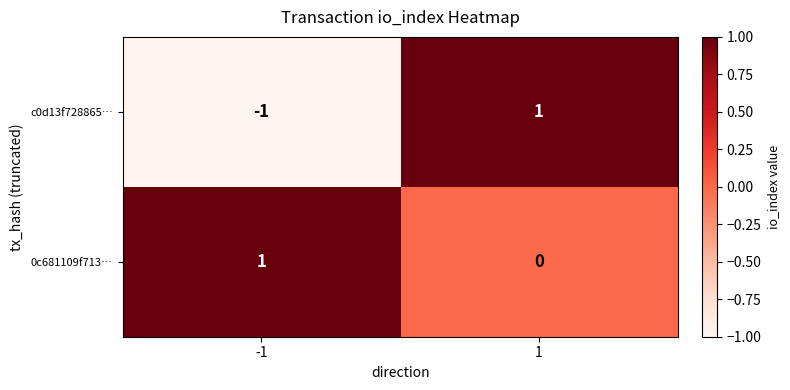

How many values in the c0d13f728865… series are below 1?

1